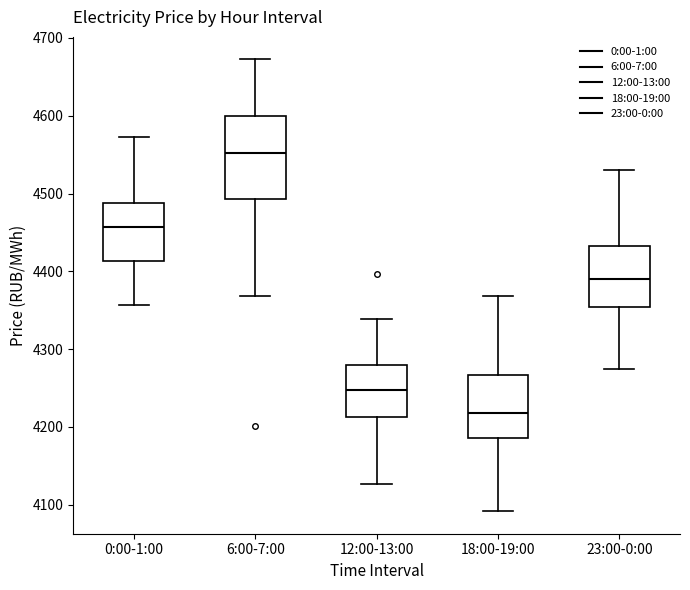

Which box's median line is the lowest?

18:00-19:00